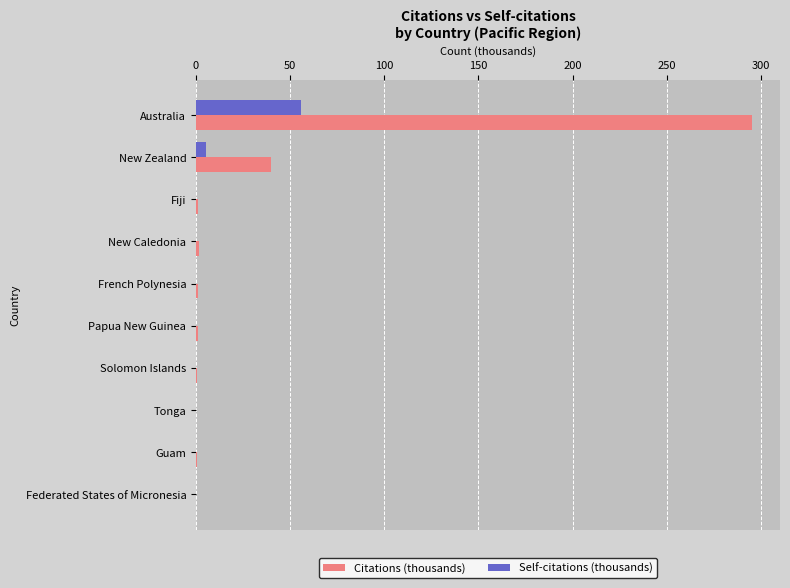

Which series has the largest range (max minus min)?

Citations (thousands)